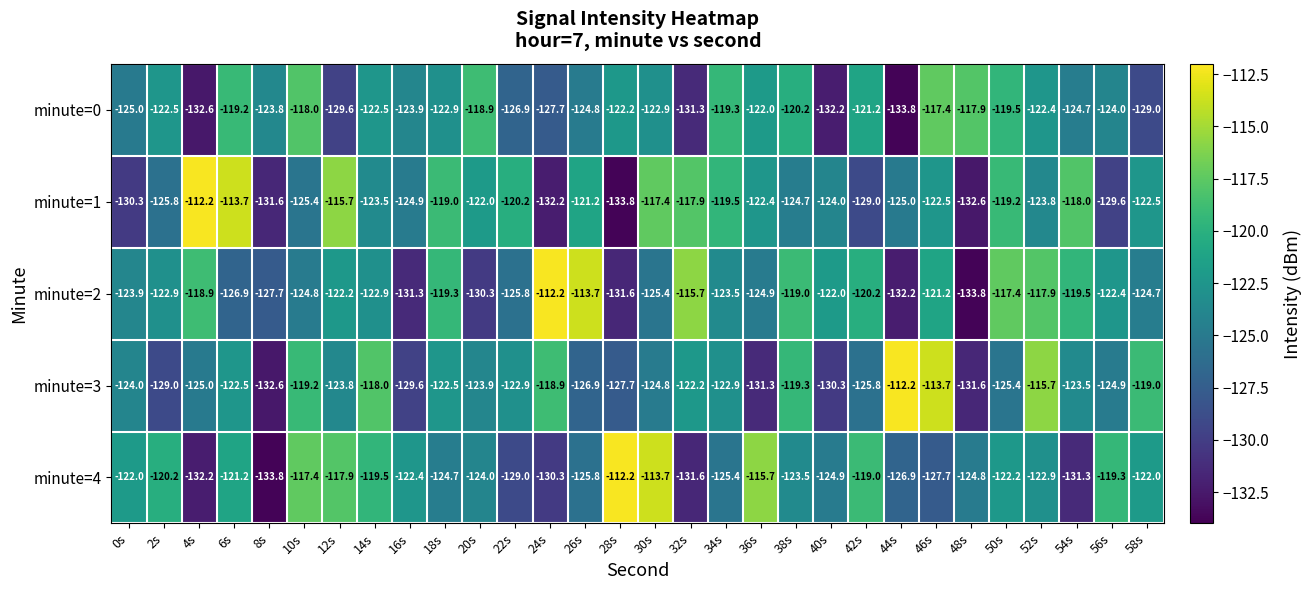

At which label does minute=2 reach its minimum?

48s